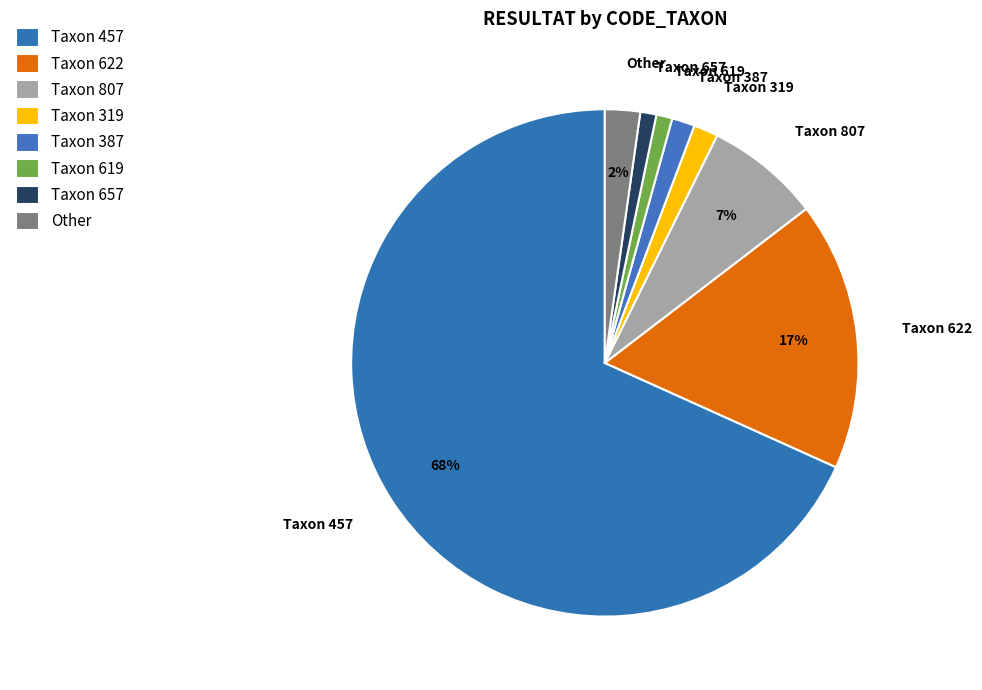

True or false: Other accounts for 2% of the total.

True